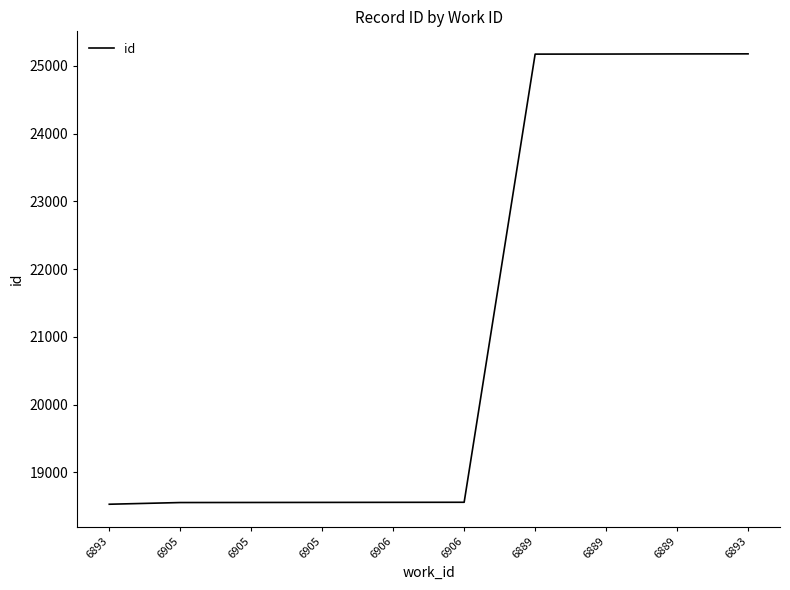

Between 6905 and 6889, which is larger?

6889